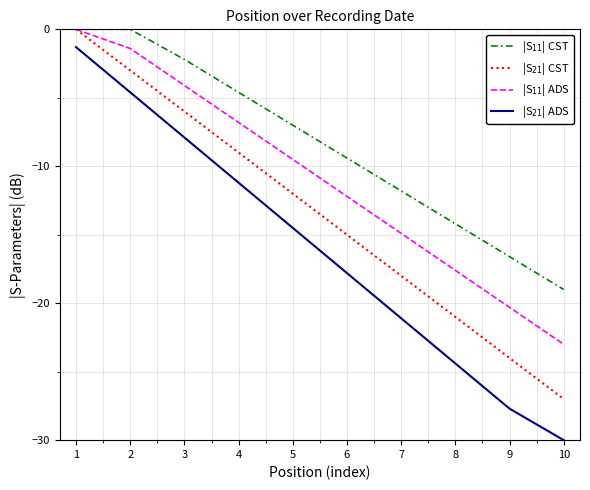

True or false: |S$_{21}$| CST and |S$_{21}$| ADS intersect in this chart.

False